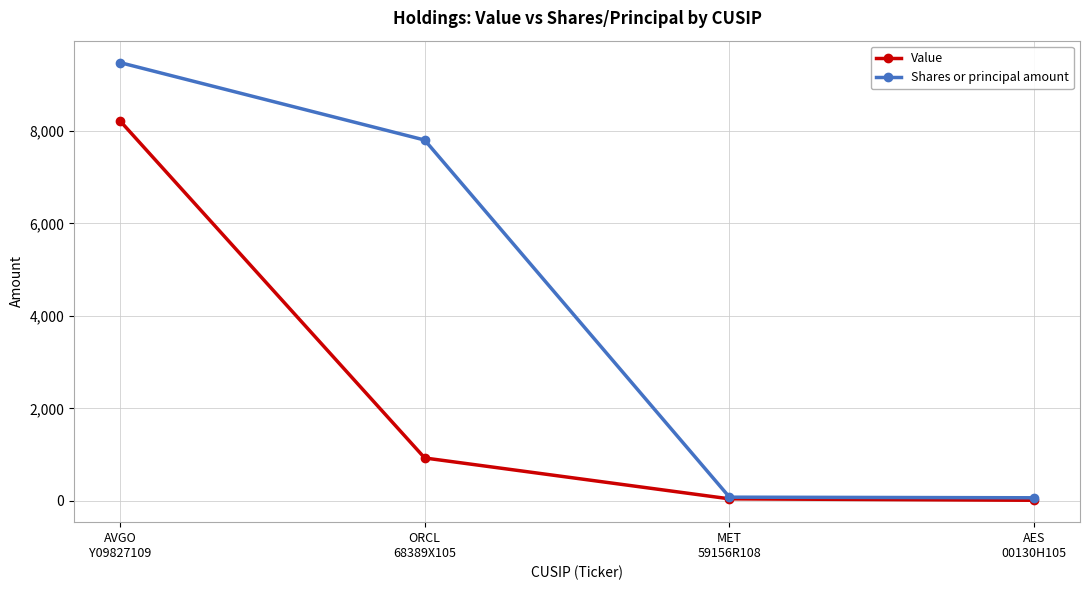

How many values in the Value series are below 929?

2